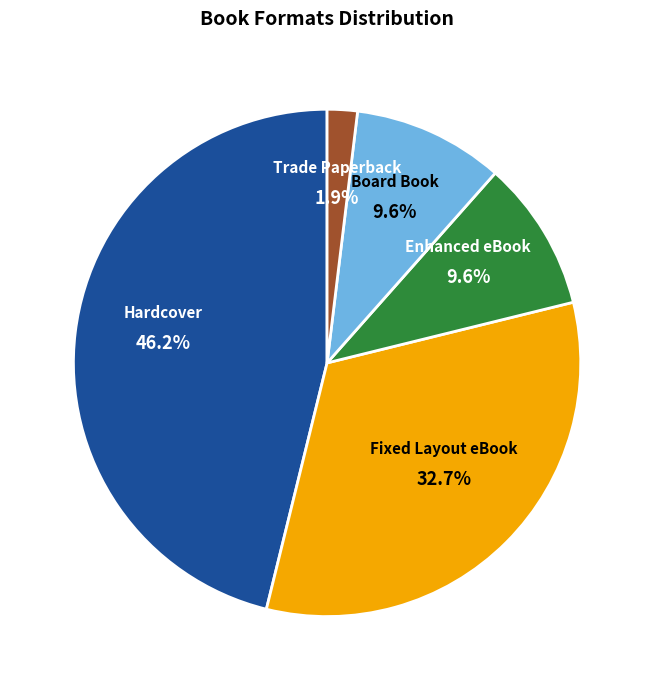

What percentage is the Enhanced eBook slice, to the nearest percent?

10%